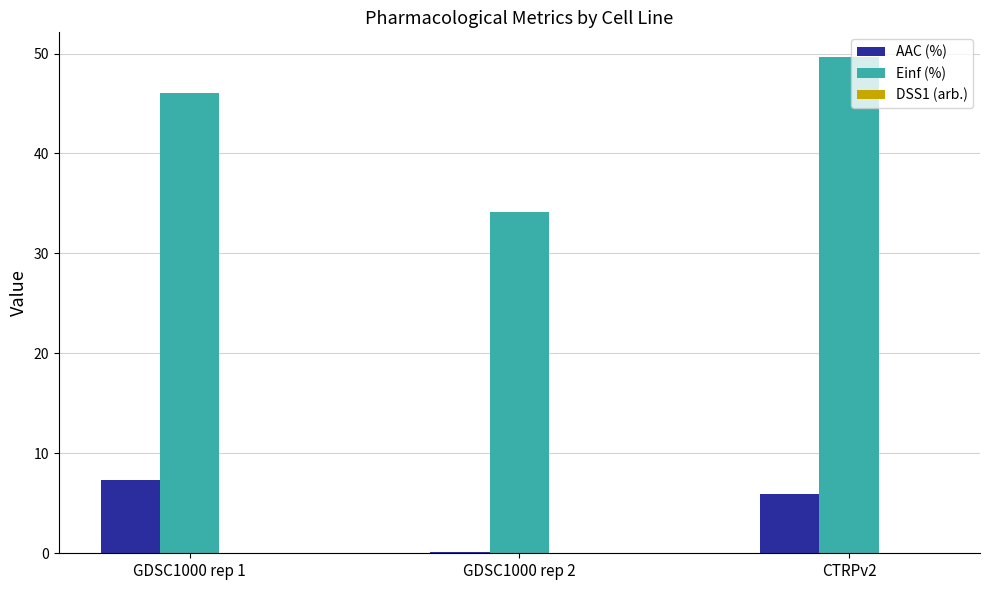

Is the value of Einf (%) at CTRPv2 greater than the value of AAC (%) at CTRPv2?

Yes